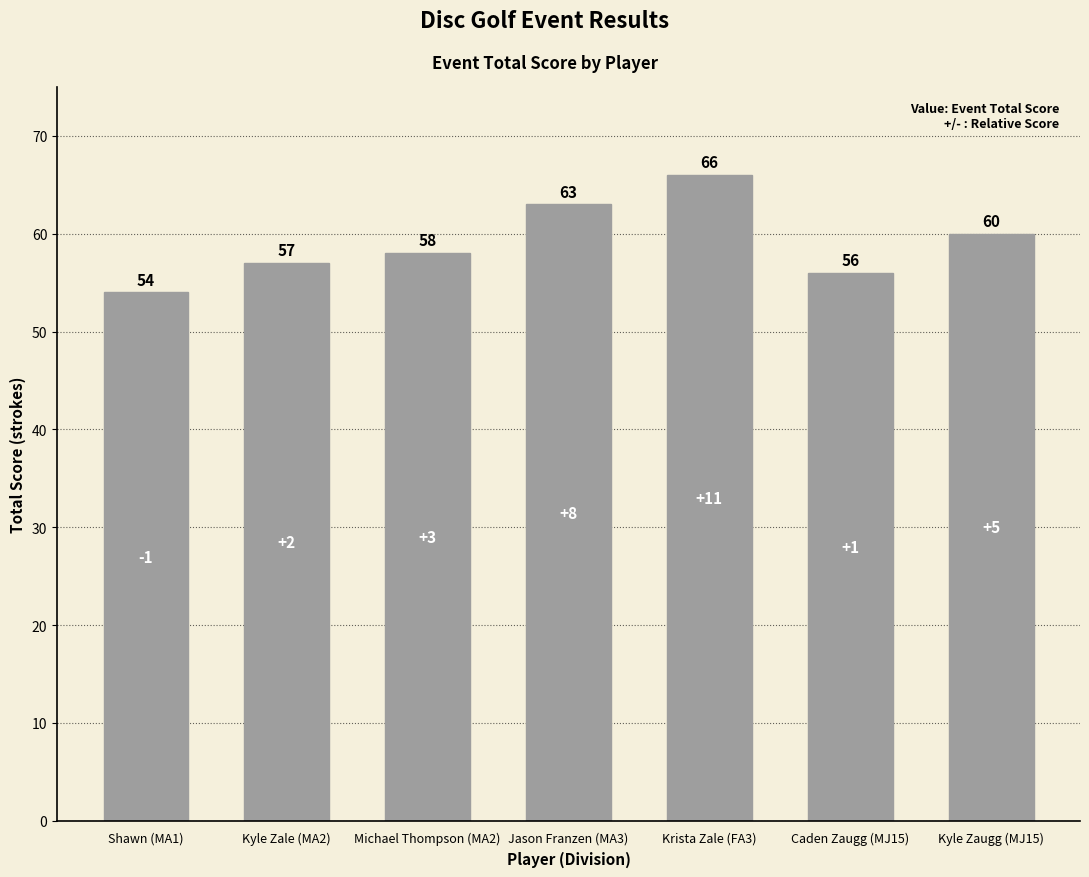

Rank the categories by value from lowest to highest.

Shawn (MA1), Caden Zaugg (MJ15), Kyle Zale (MA2), Michael Thompson (MA2), Kyle Zaugg (MJ15), Jason Franzen (MA3), Krista Zale (FA3)